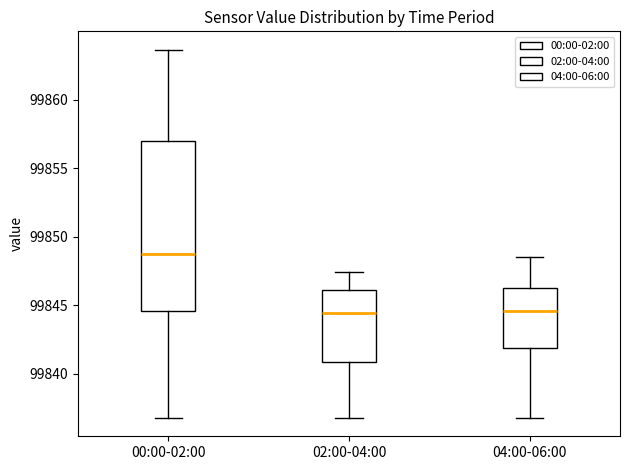

Where does the lower whisker of the box for 00:00-02:00 end on the y-axis? The values are not printed on the chart, so give them approximately, as read against the axis.

99837.0